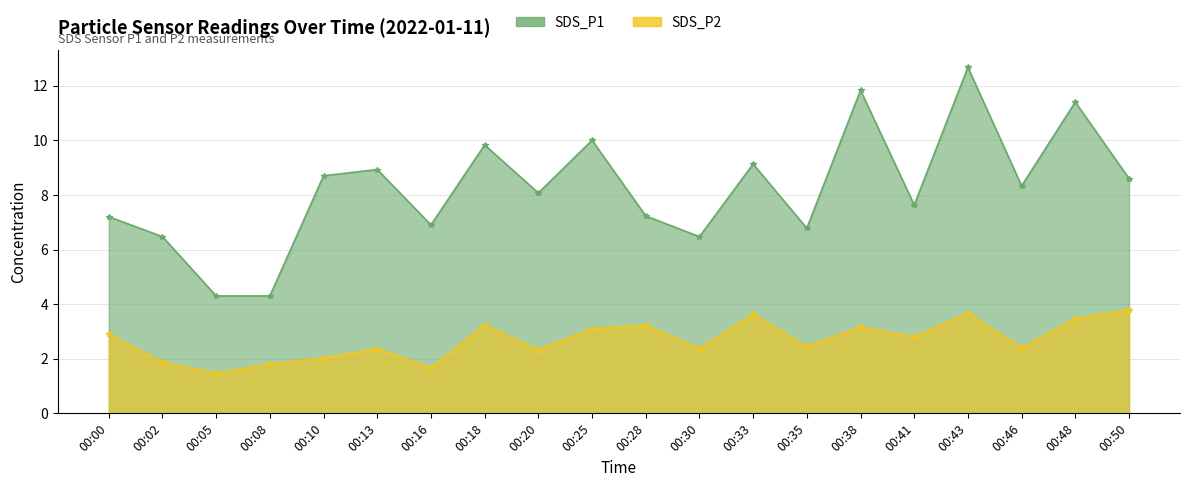

Is the value of SDS_P2 at 00:05 greater than the value of SDS_P1 at 00:41?

No